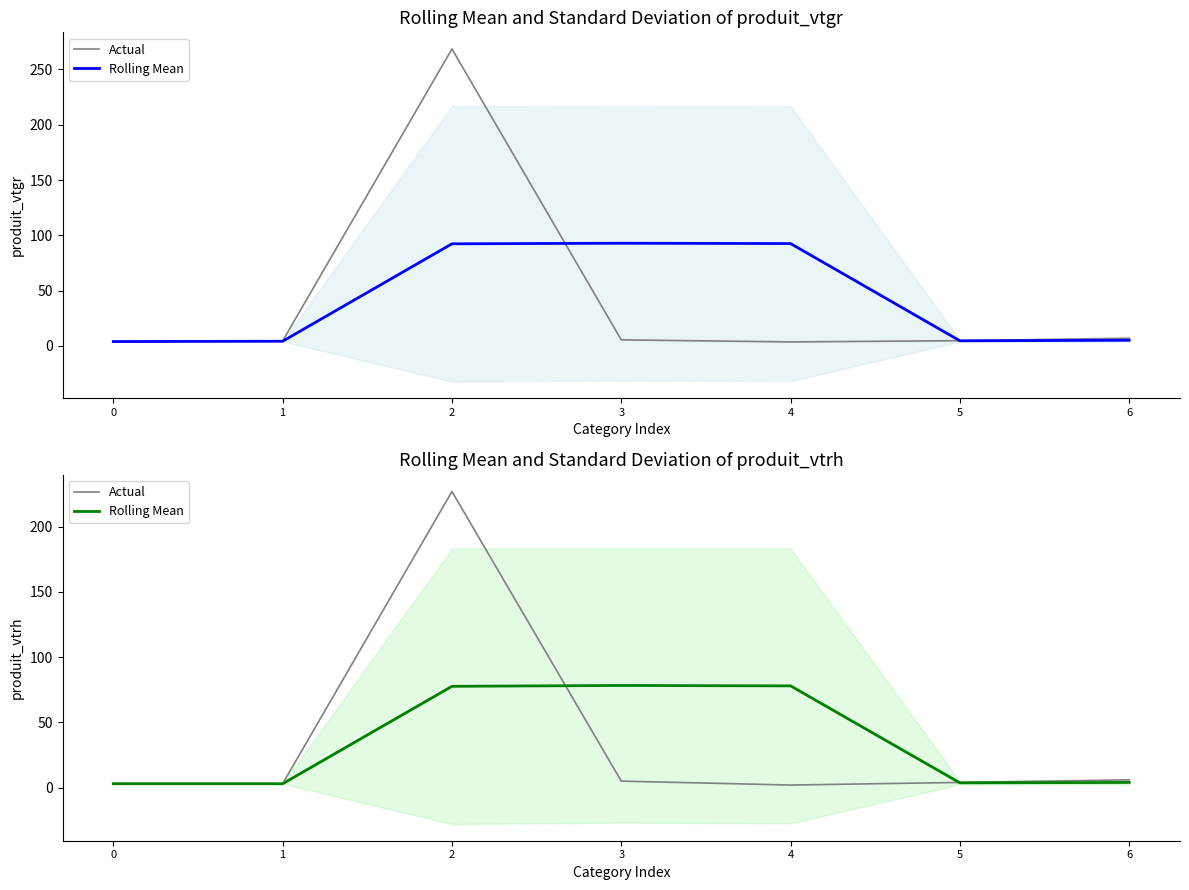

How many times do Actual and Rolling Mean cross each other?

2